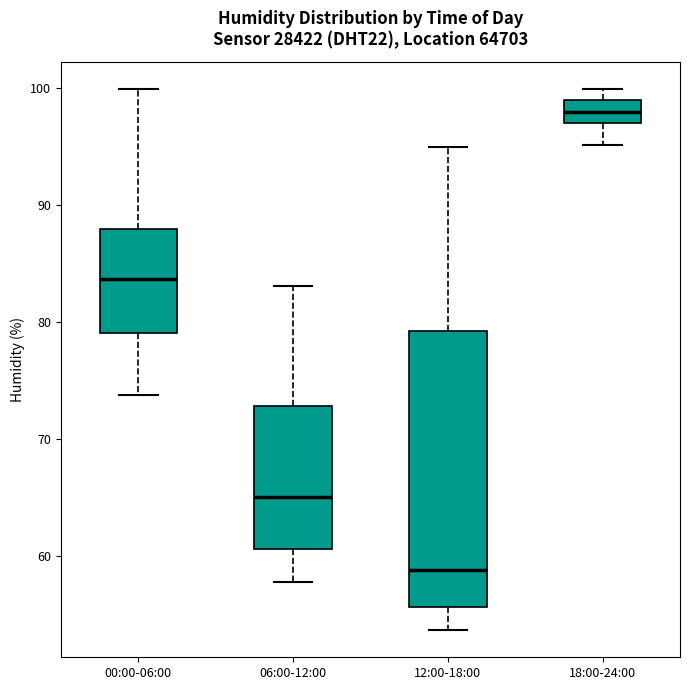

Comparing the boxes themselves (not the whiskers), which one is the tallest?

12:00-18:00